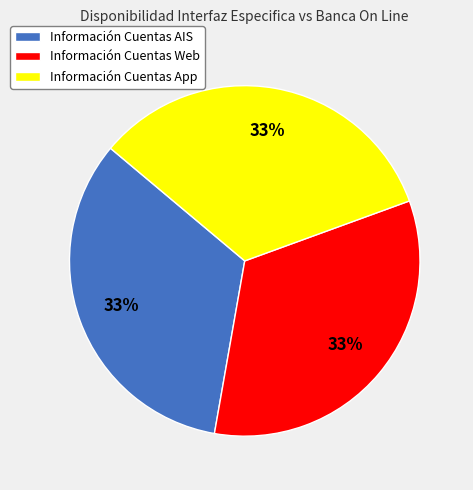

Is it true that Información Cuentas AIS is 48% of the pie?

False